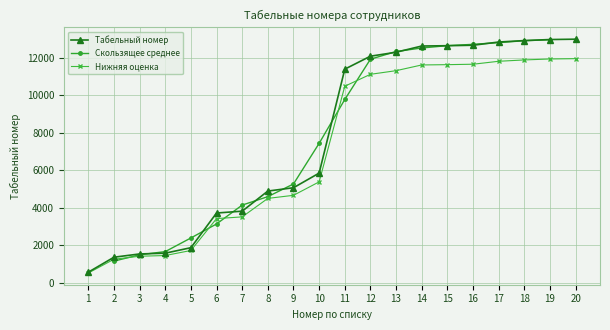

List the labels in order of value, smallest first.

1, 2, 3, 4, 5, 6, 7, 8, 9, 10, 11, 12, 13, 14, 15, 16, 17, 18, 19, 20